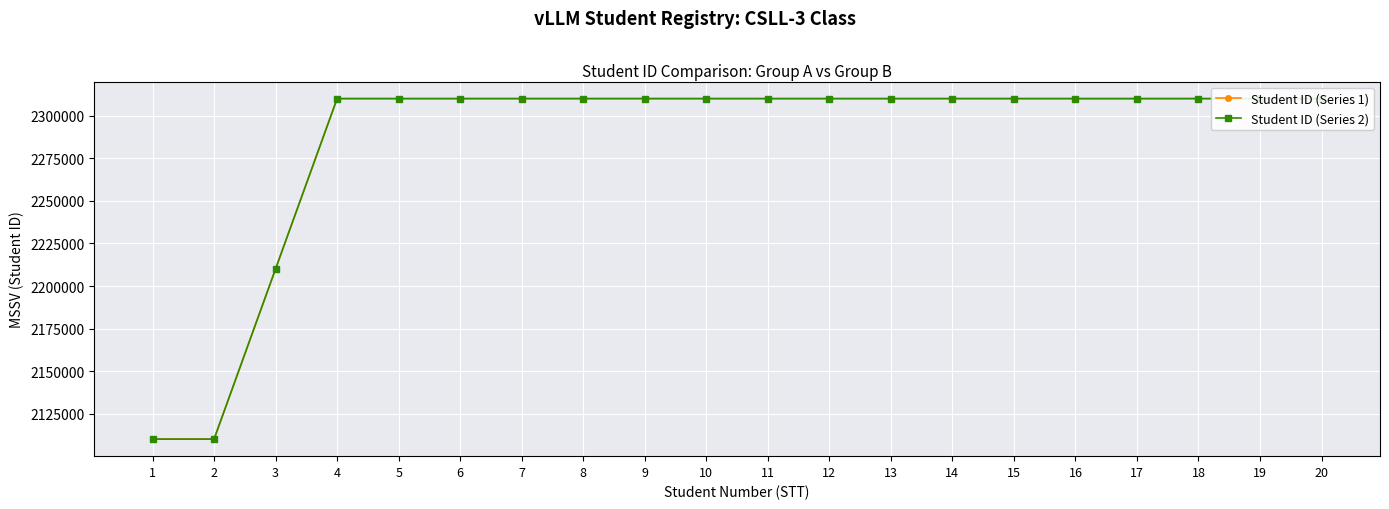

True or false: Student ID (Series 1) and Student ID (Series 2) intersect in this chart.

False